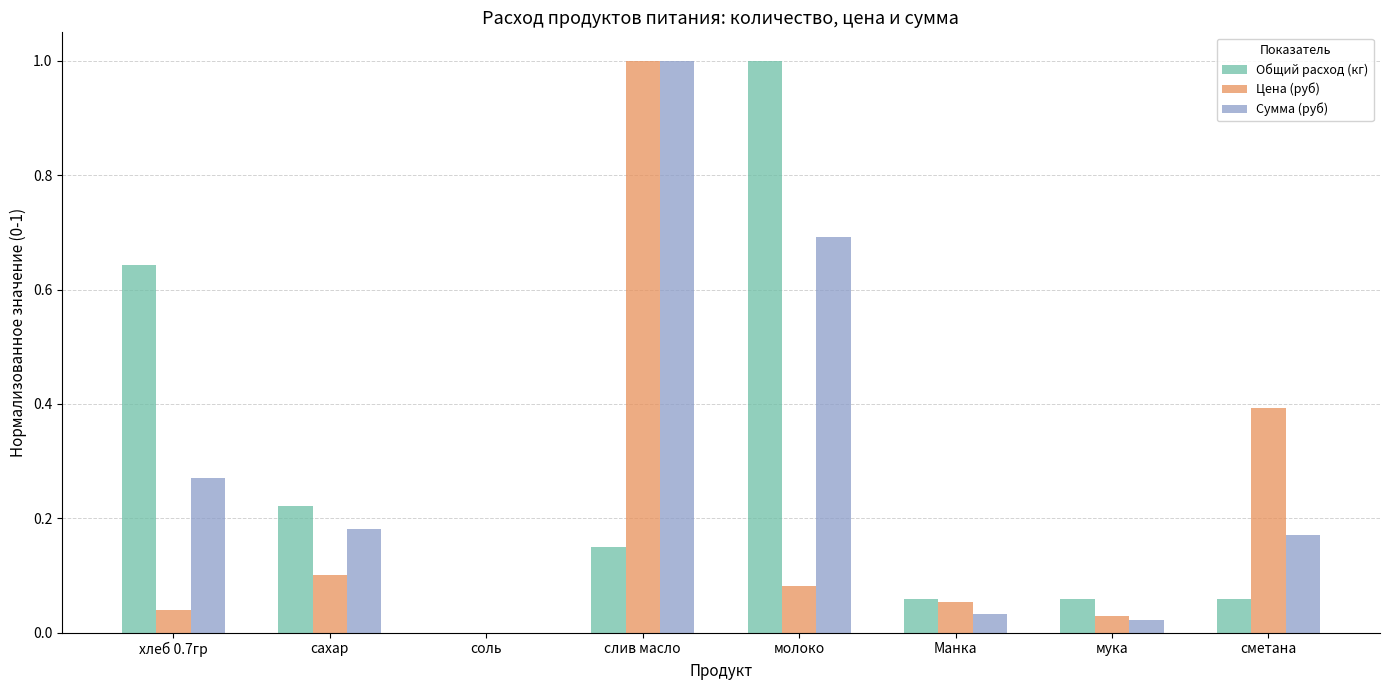

What is the spread (max minus min) of values at молоко?

0.9